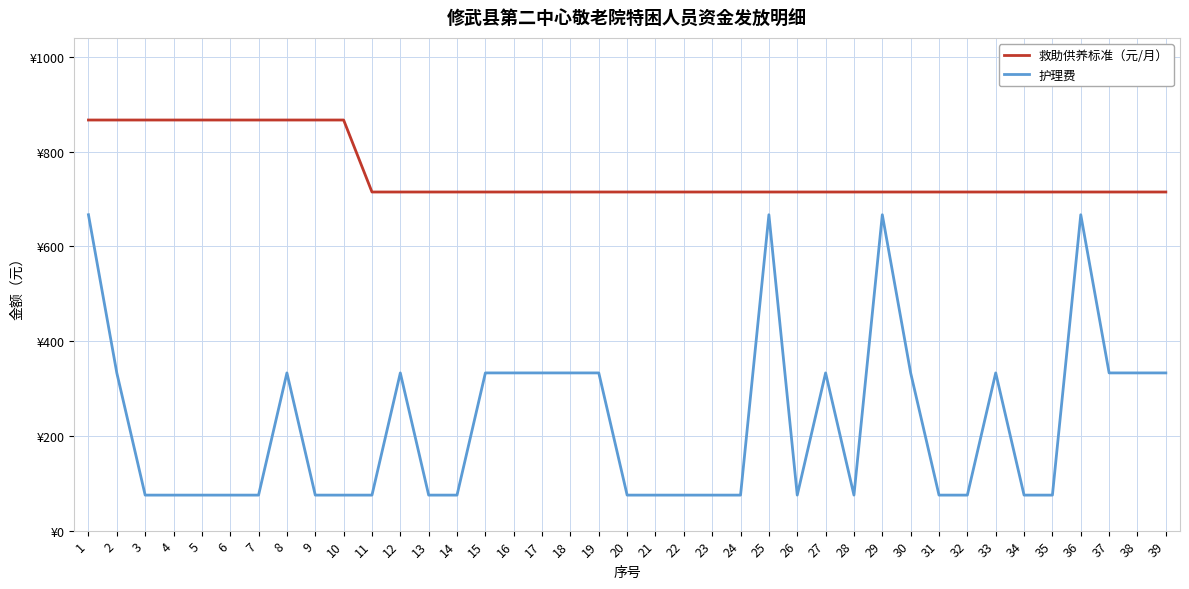

Does the chart display data point markers on the line(s)?

No